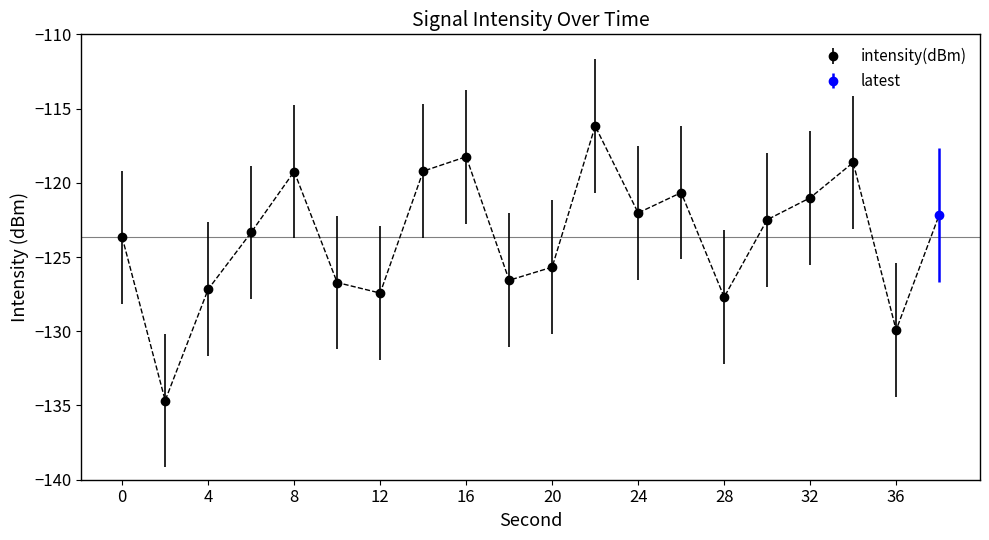

How many lines are shown in the chart?

1